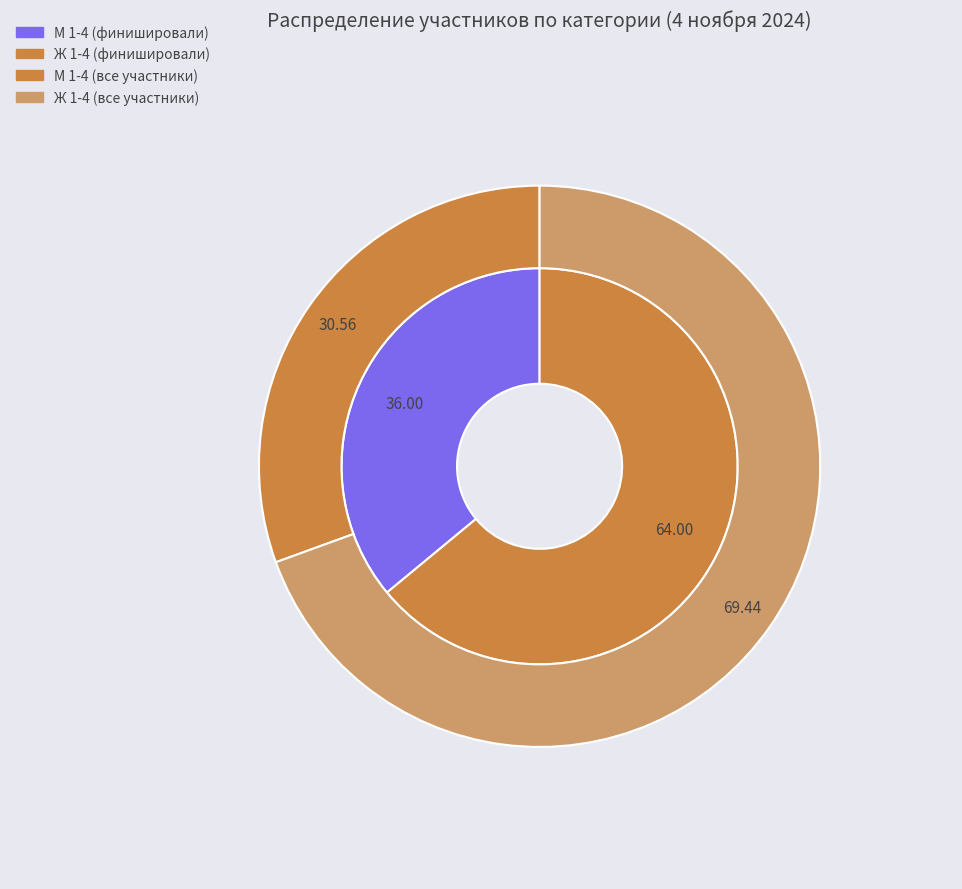

Is it true that М 1-4 is 49% of the pie?

False